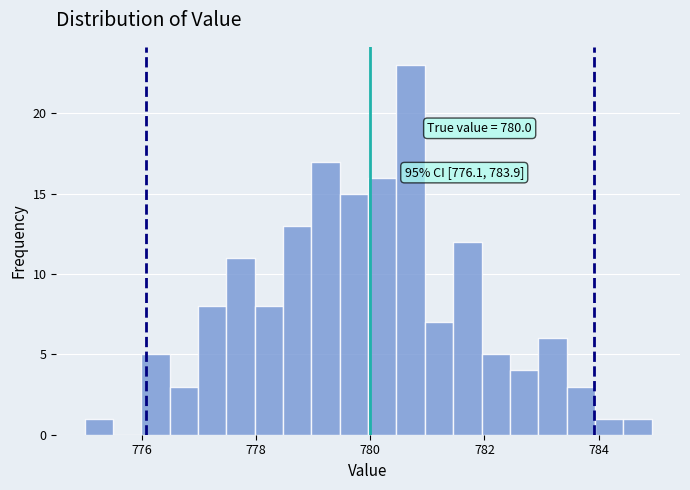

Read against the x-axis, roughly where is the centre of the tallest bar?

780.8